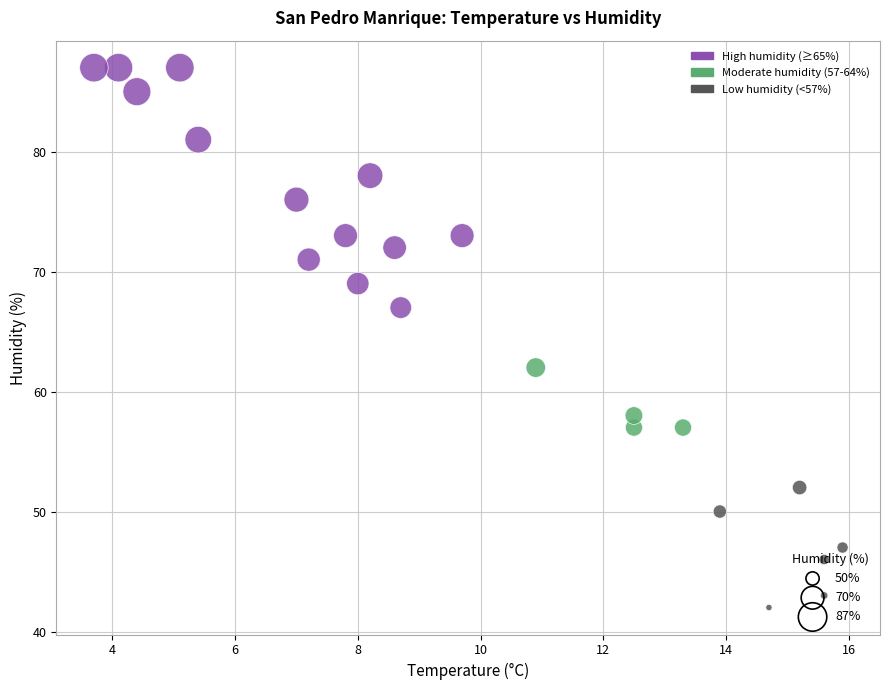

What is the range of Y values (max minus min)?

45